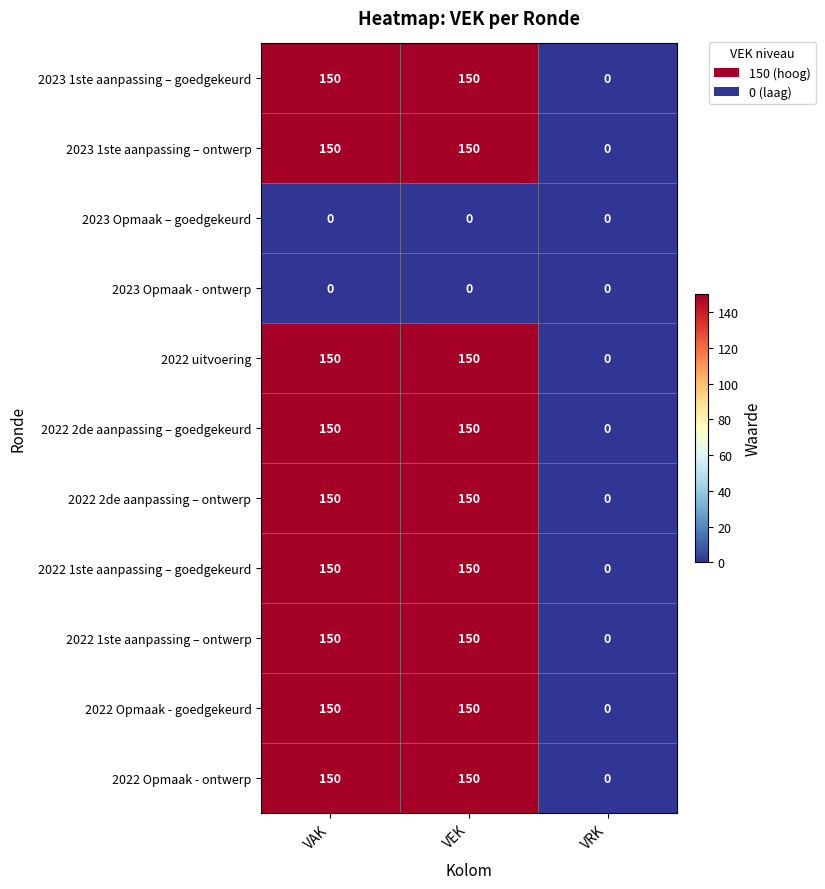

What value does the 2022 Opmaak - goedgekeurd series have at VEK, to the nearest 50?

150